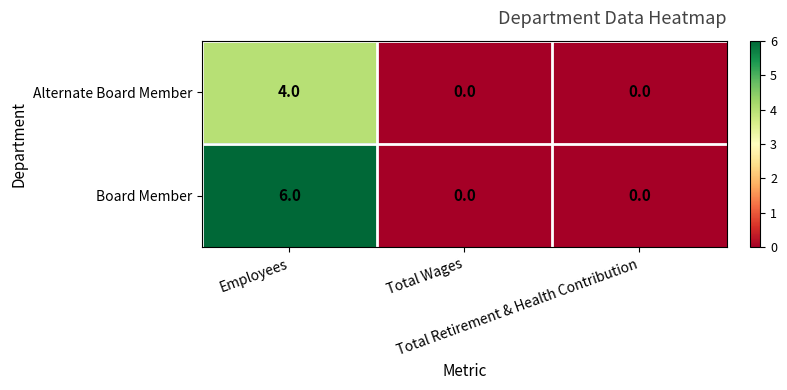

What is the difference between the maximum and minimum values in the Alternate Board Member series?

4